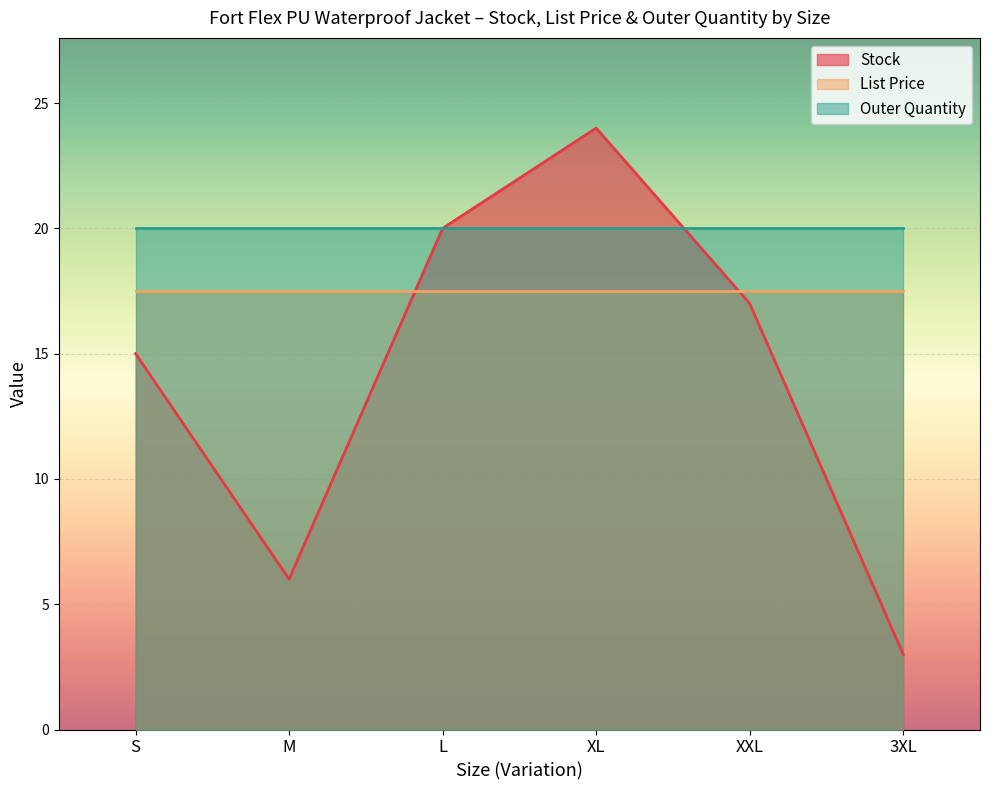

At which category is the sum across all series the highest?

XL